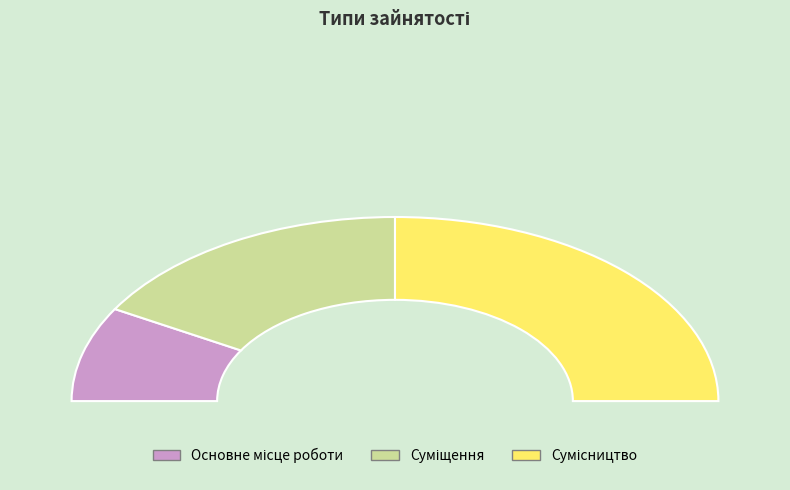

The Суміщення slice represents 33% of the pie. True or false?

True